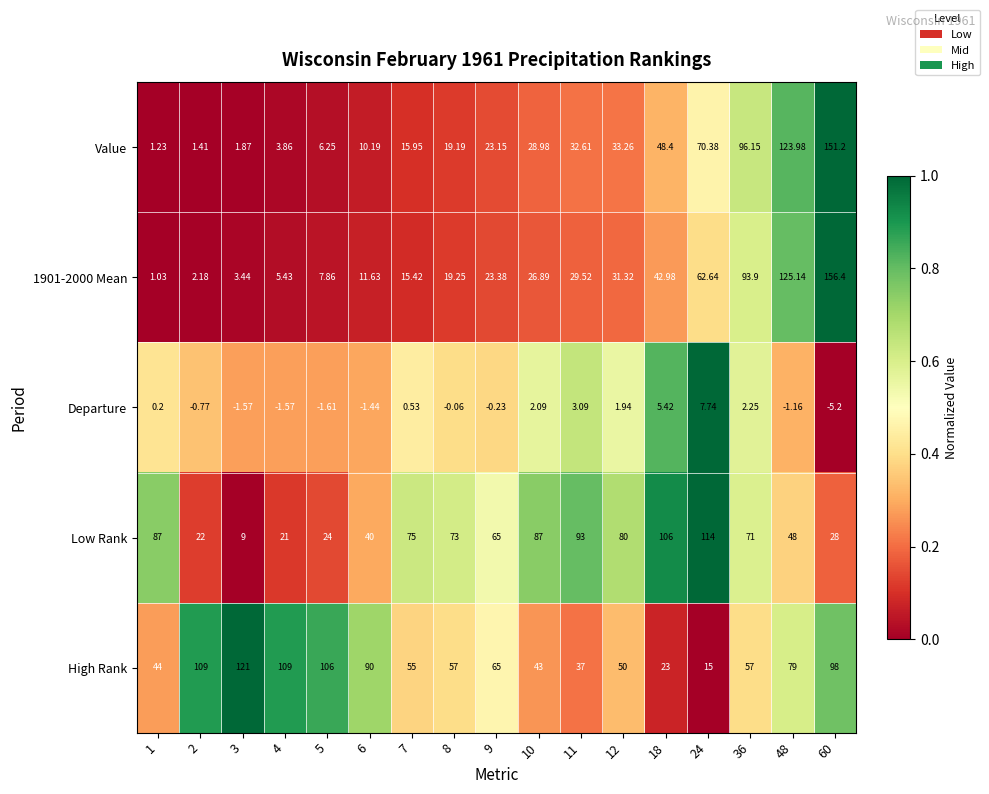

Which series has the largest total across all categories?

High Rank